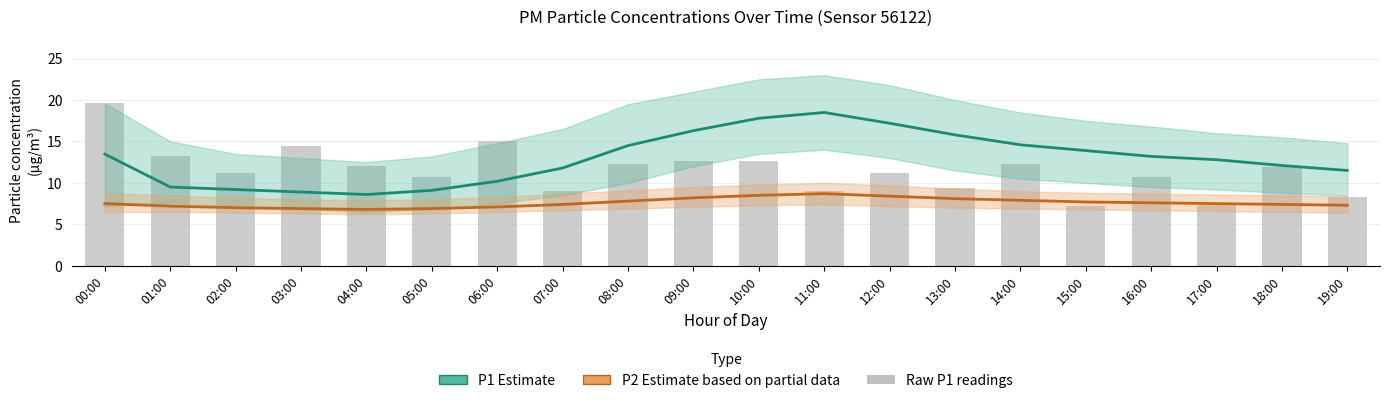

Rank the categories by P2 Estimate value from highest to lowest.

11:00, 10:00, 12:00, 09:00, 13:00, 14:00, 08:00, 15:00, 16:00, 00:00, 17:00, 07:00, 18:00, 19:00, 01:00, 06:00, 02:00, 03:00, 05:00, 04:00